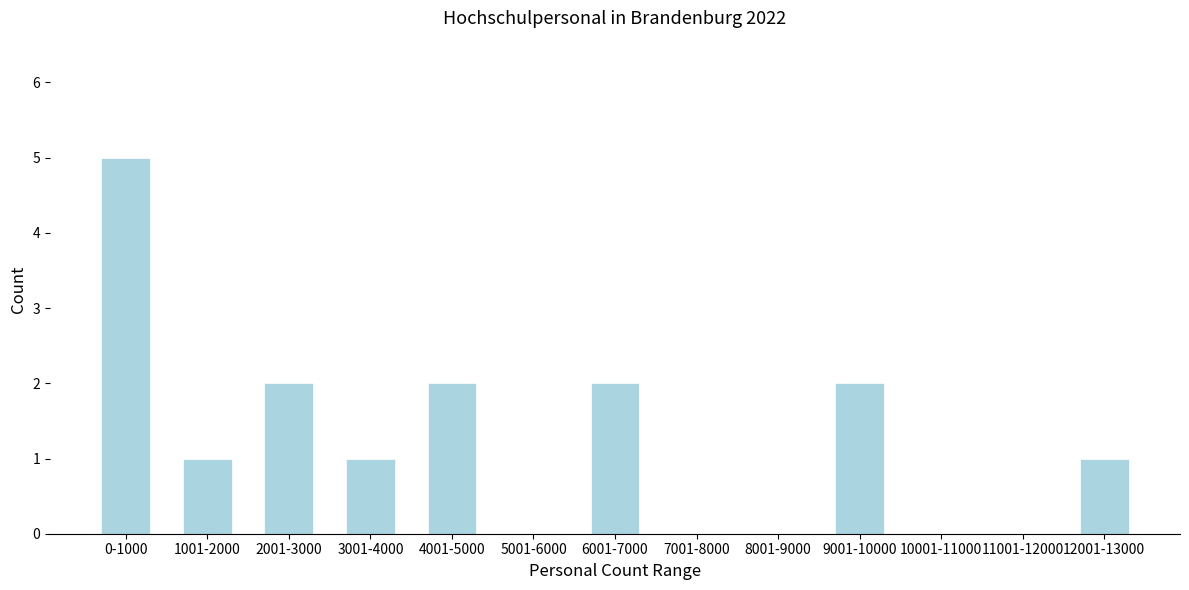

Reading left to right, transcribe all the data shown in this chart.

0-1000=5	1001-2000=1	2001-3000=2	3001-4000=1	4001-5000=2	5001-6000=0	6001-7000=2	7001-8000=0	8001-9000=0	9001-10000=2	10001-11000=0	11001-12000=0	12001-13000=1